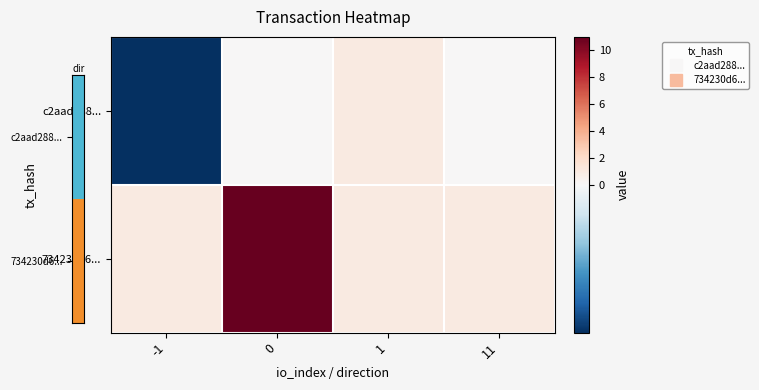

Which series has the largest total across all categories?

734230d6...